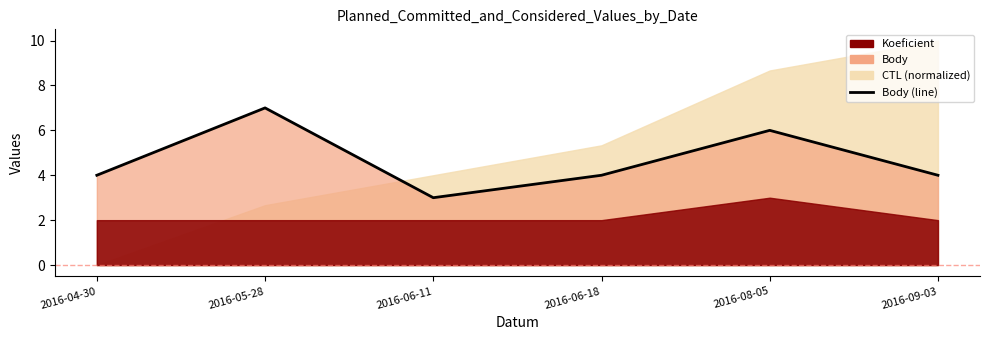

True or false: the data shows 5 at 2016-06-11.

False